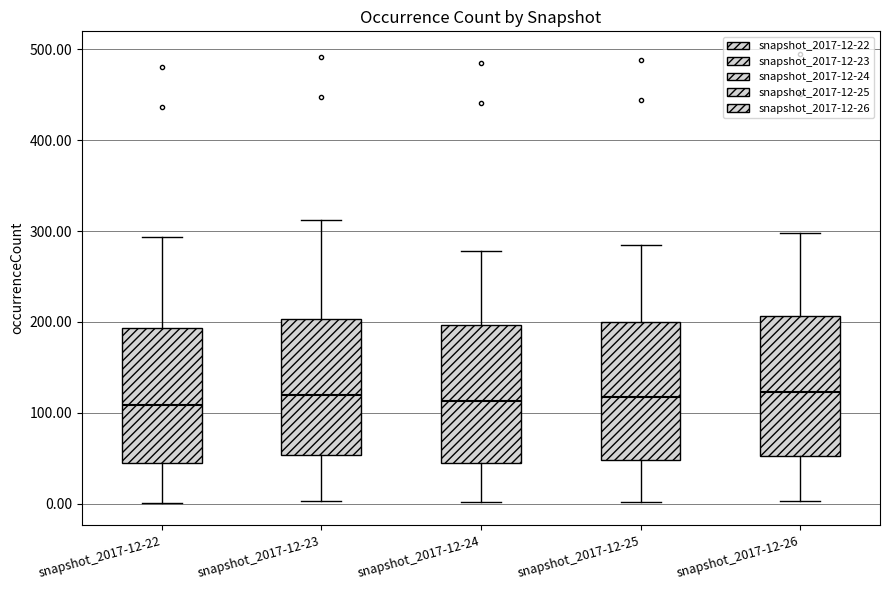

Reading left to right, transcribe this box plot: for each box, give where its median line is, the range the box spans, and where its two whiskers end, as read against the y-axis. The values are not printed on the chart, so give them approximately, as read against the axis.

snapshot_2017-12-22: median 110, box 50 to 190, whiskers 0 to 290
snapshot_2017-12-23: median 120, box 50 to 200, whiskers 0 to 310
snapshot_2017-12-24: median 110, box 40 to 200, whiskers 0 to 280
snapshot_2017-12-25: median 120, box 50 to 200, whiskers 0 to 290
snapshot_2017-12-26: median 120, box 50 to 210, whiskers 0 to 300